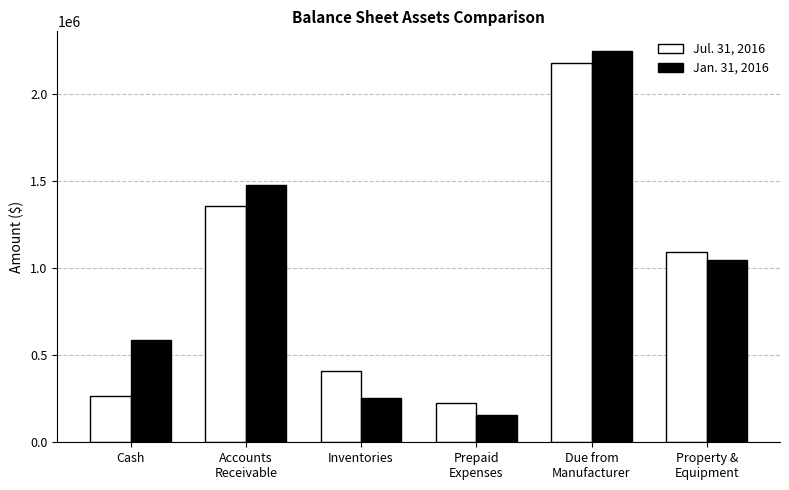

Where is Jan. 31, 2016 nearest to the value 1201619?

Property &
Equipment